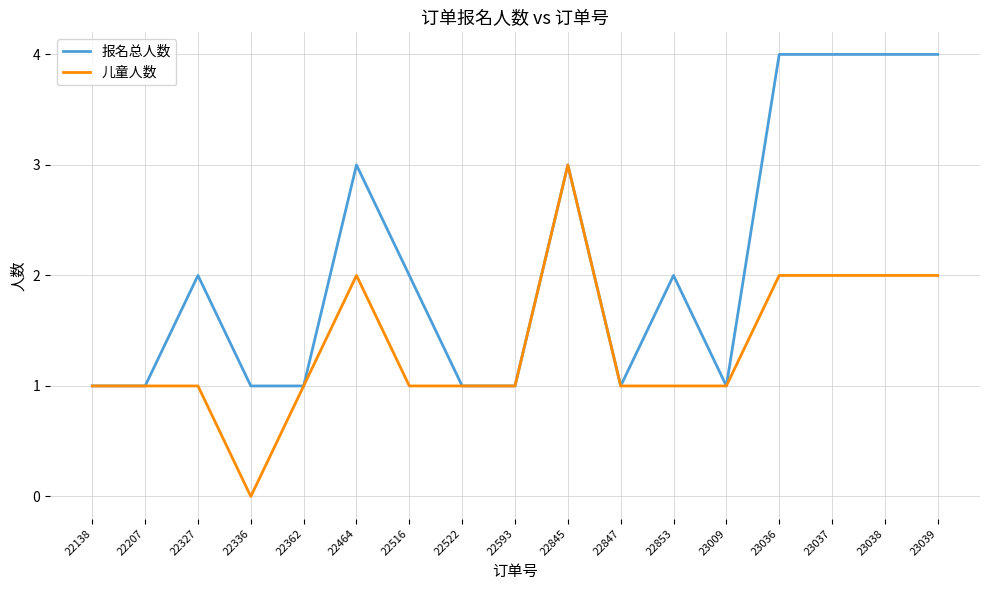

Which series has the largest total across all categories?

报名总人数